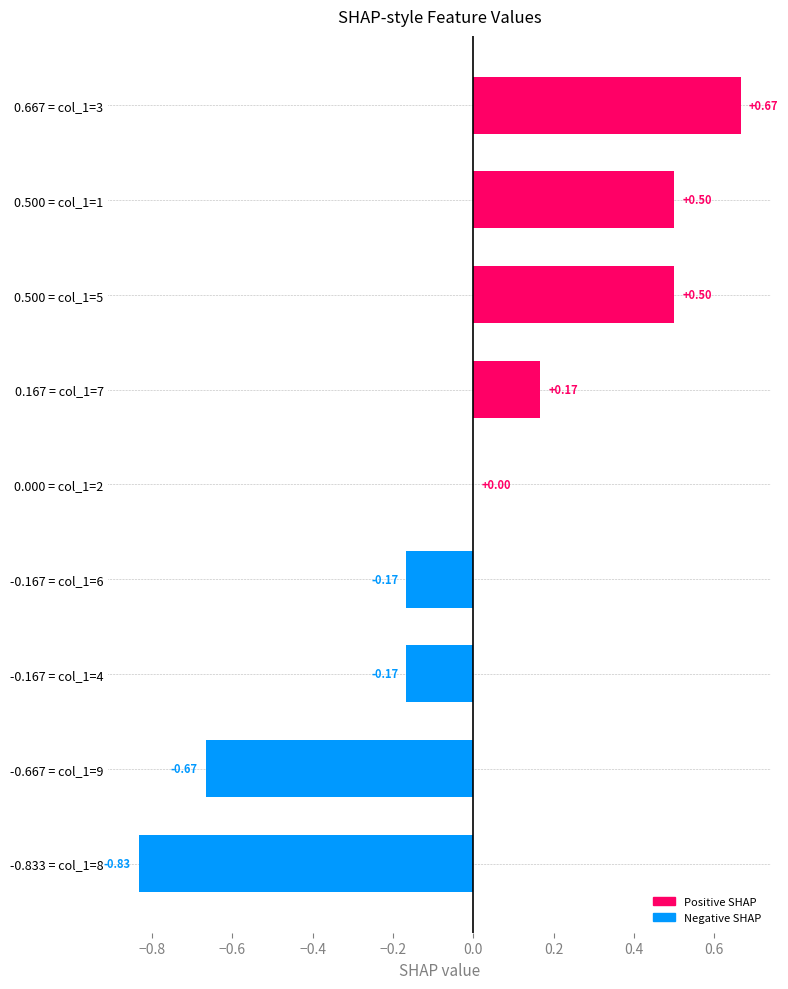

Which has a higher value, 0.667 = col_1=3 or 0.500 = col_1=5?

0.667 = col_1=3